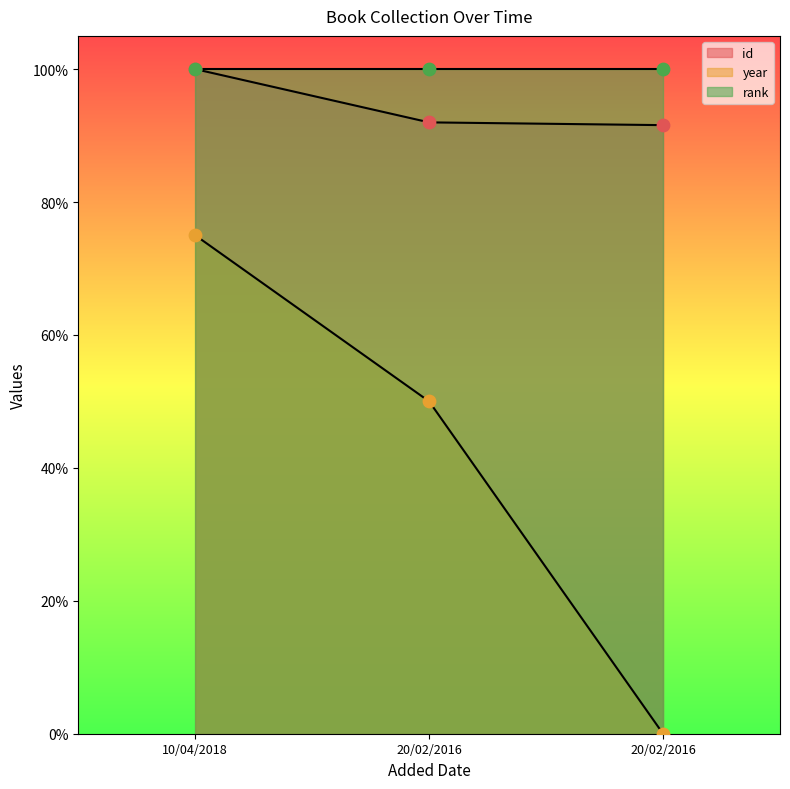

At how many categories does at least one series exceed 67?

3